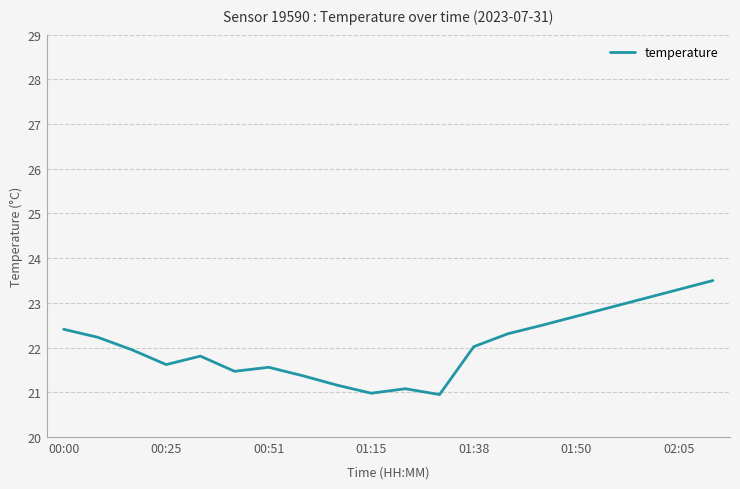

How many interior local valleys (lower than both neighbors) does the data have?

4